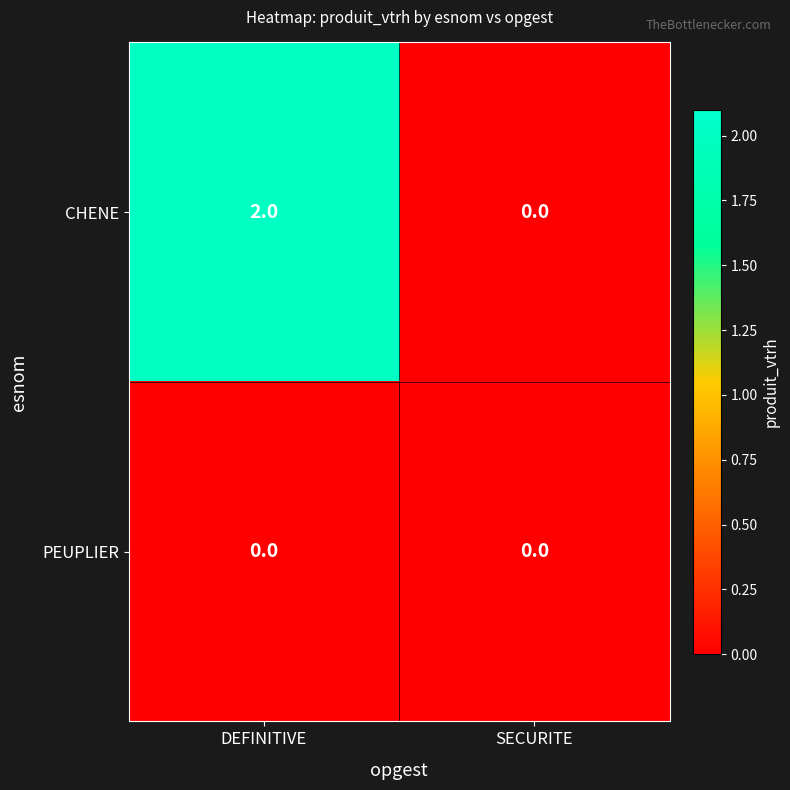

Which series has the widest spread of values?

CHENE